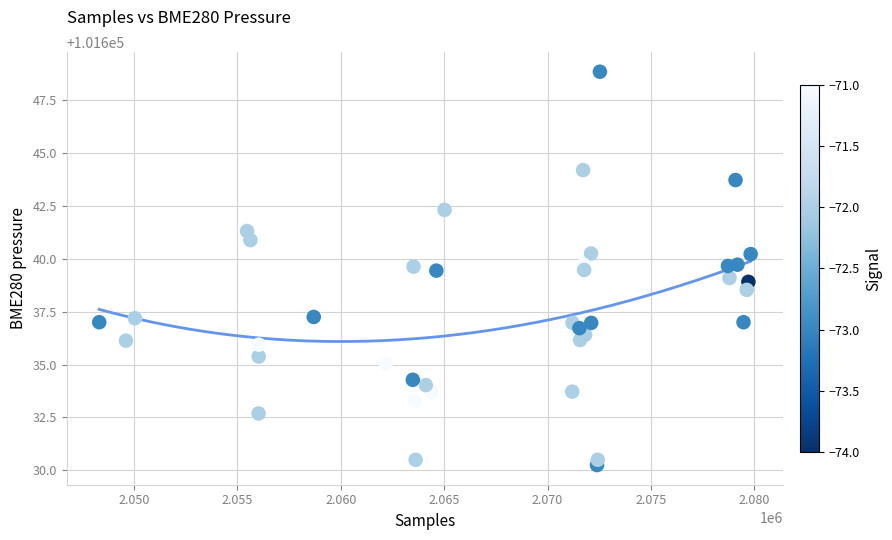

What is the range of Y values (max minus min)?

18.6